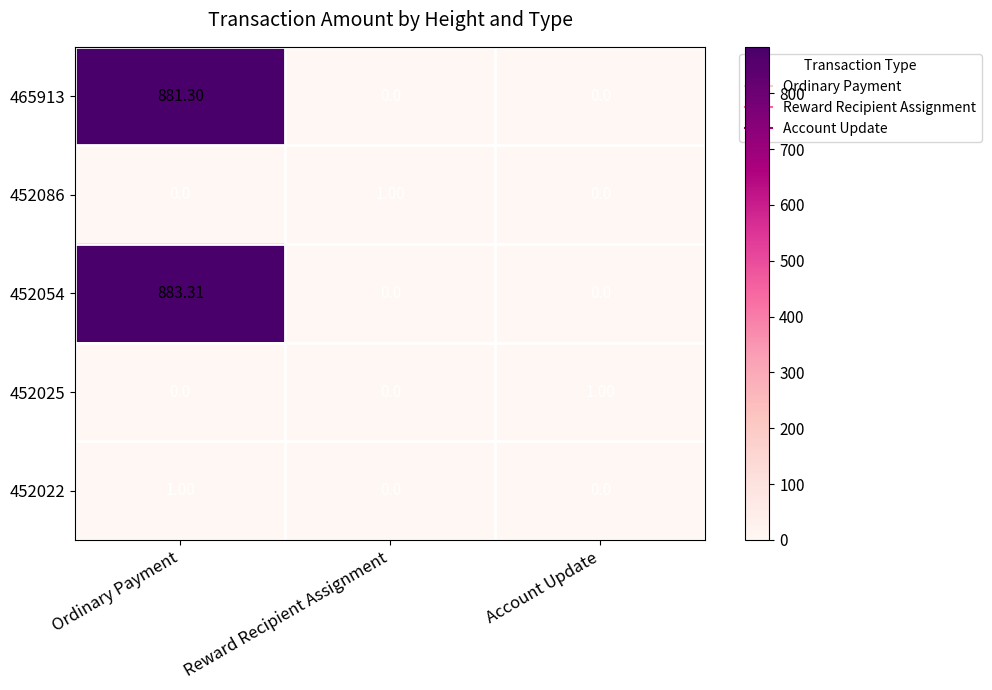

Is the value of 465913 at Account Update greater than the value of 452086 at Reward Recipient Assignment?

No